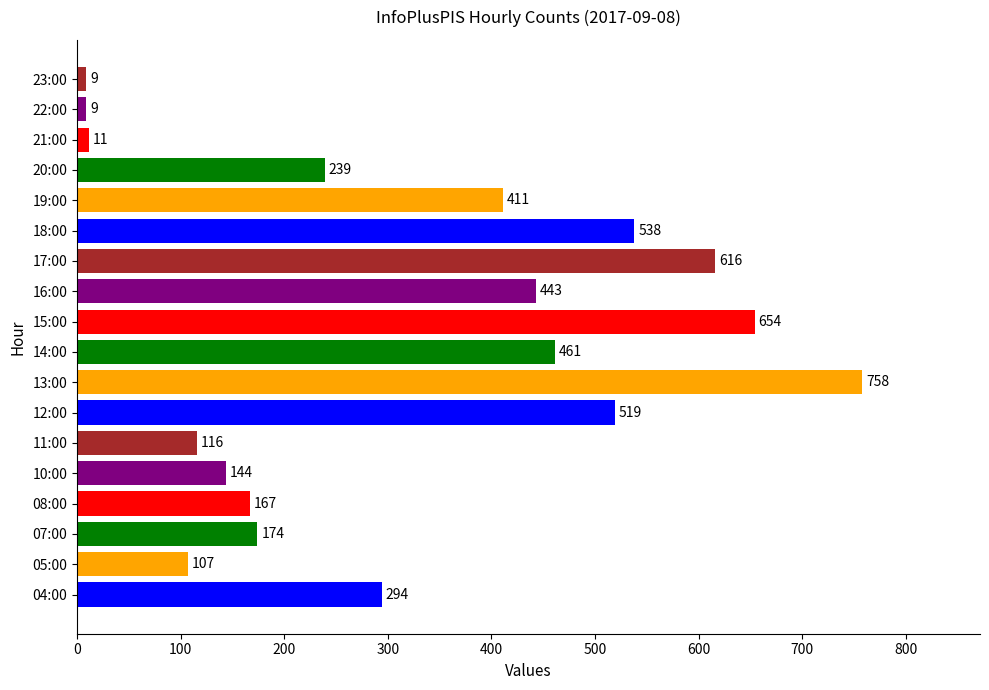

What is the difference between the second highest and second lowest values?

645